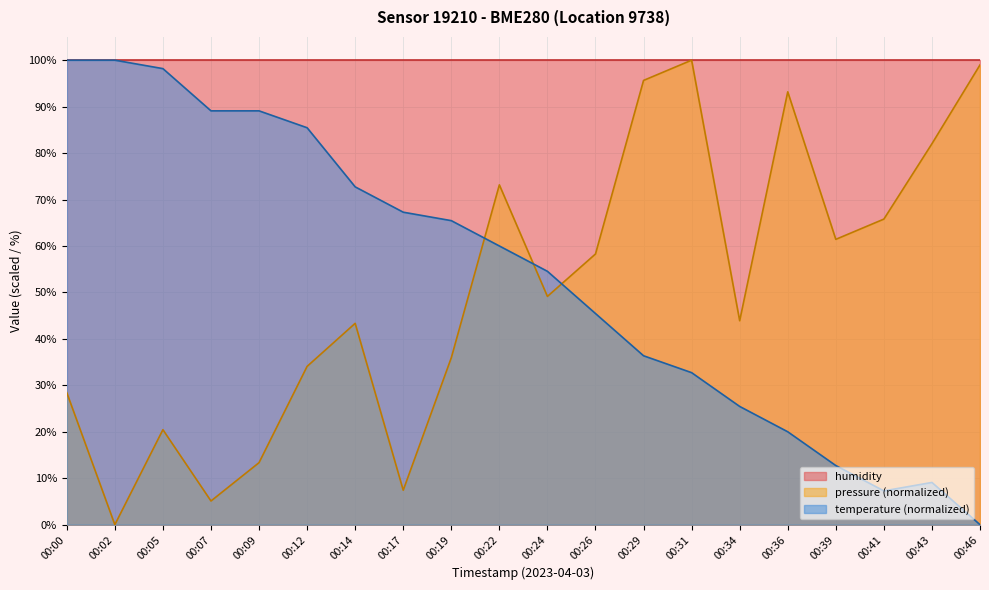

What is the difference between the highest and lowest values at 00:05?

79.6